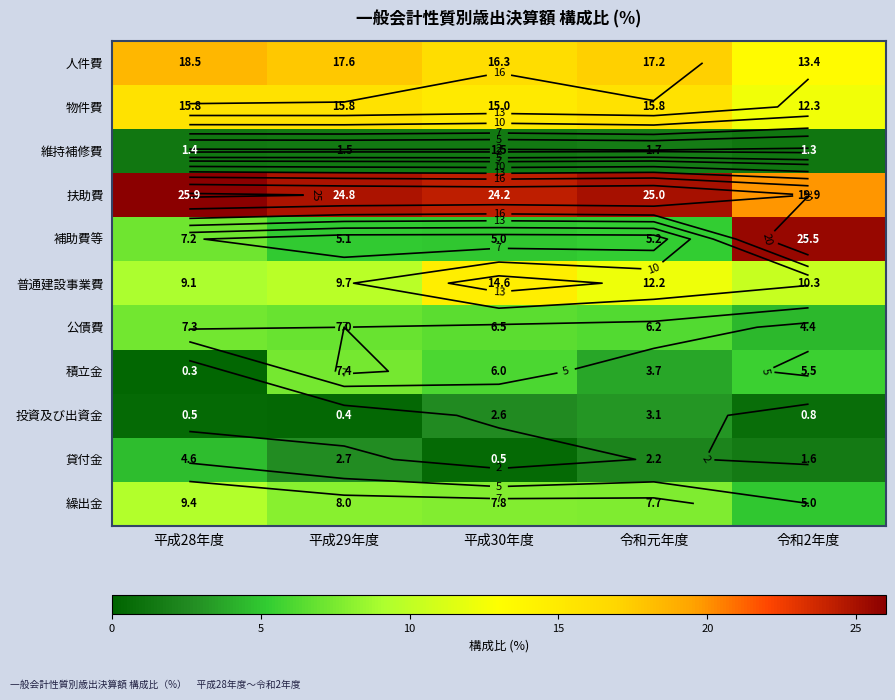

Between 令和2年度 and 平成28年度, which is larger?

平成28年度